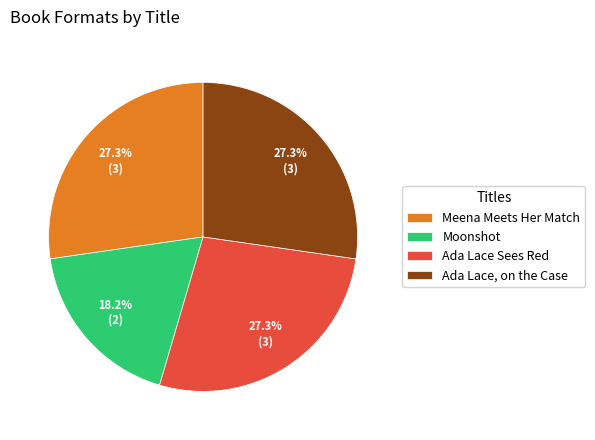

Which category has the smallest portion of the pie?

Moonshot